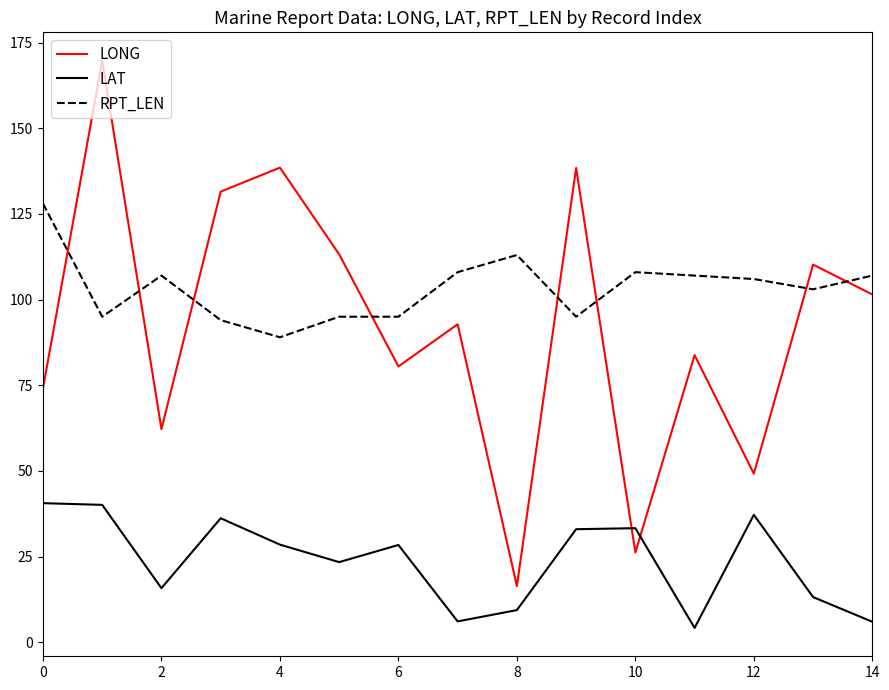

Which series has the largest total across all categories?

RPT_LEN